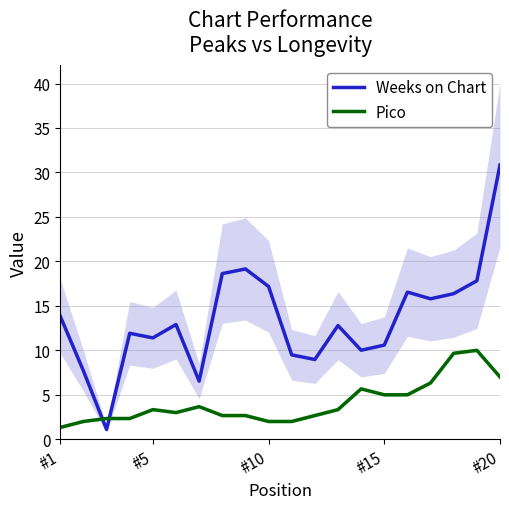

Which category has the highest value in the Weeks on Chart series?

#20